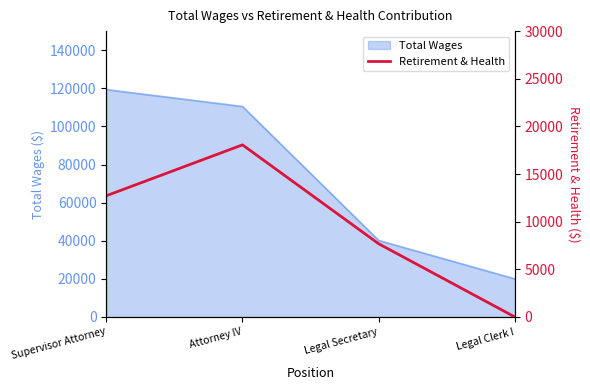

Reading left to right, list all the values displayed in this chart.

12718	18062	7683	0